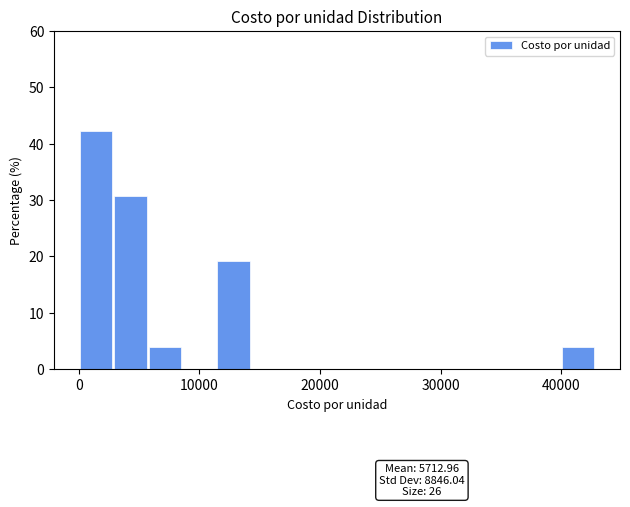

Read against the x-axis, roughly where is the centre of the tallest bar?

1000